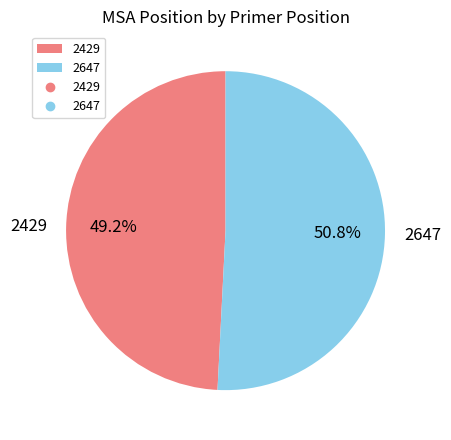

Is the sum of 2647 and 2429 greater than half?

Yes